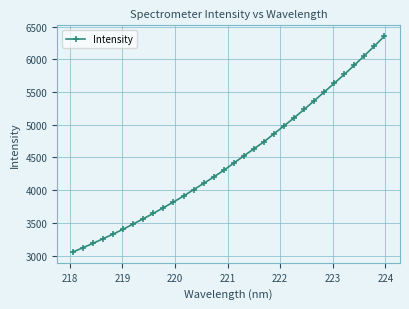

Reading left to right, list all the values displayed in this chart.

3054.0	3119.0	3186.0	3257.2	3327.3	3402.6	3482.1	3562.6	3644.6	3731.0	3817.7	3909.4	4006.4	4102.1	4200.5	4302.0	4412.7	4523.1	4630.3	4738.5	4860.7	4981.7	5105.0	5233.0	5365.5	5499.1	5633.3	5768.2	5910.0	6054.1	6202.8	6354.2